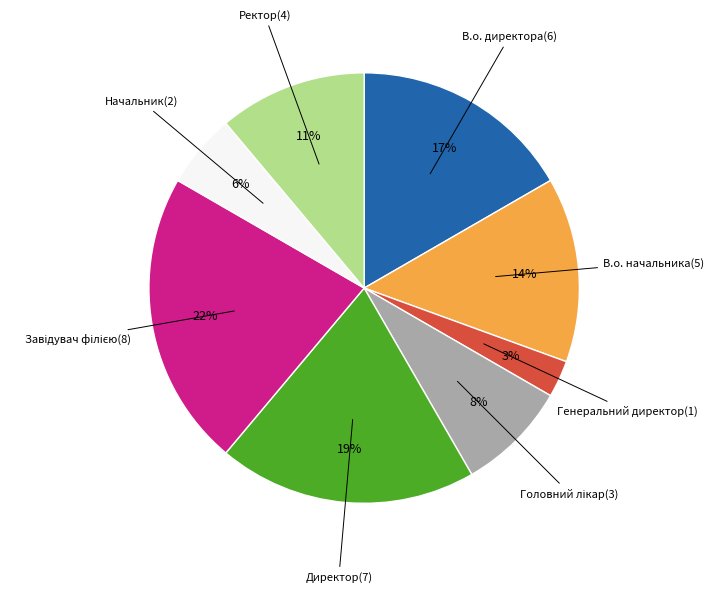

To the nearest percent, what percentage of the pie is Ректор?

11%